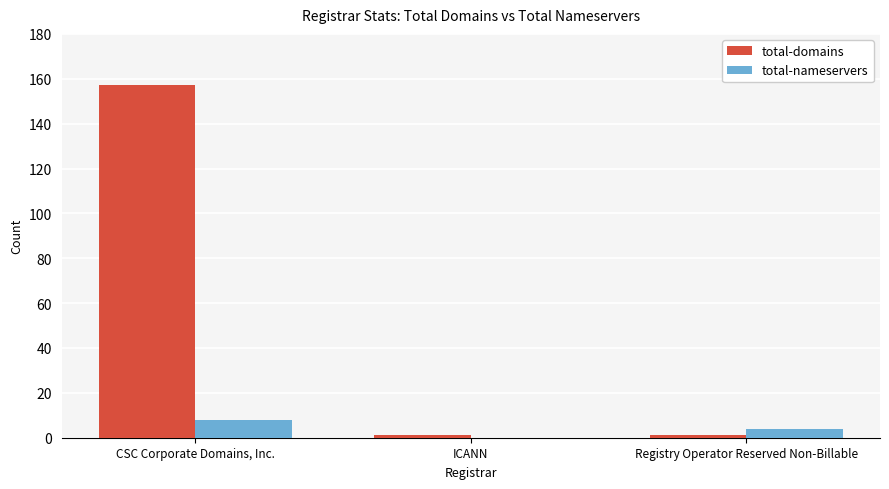

How many data points does each series have?

3